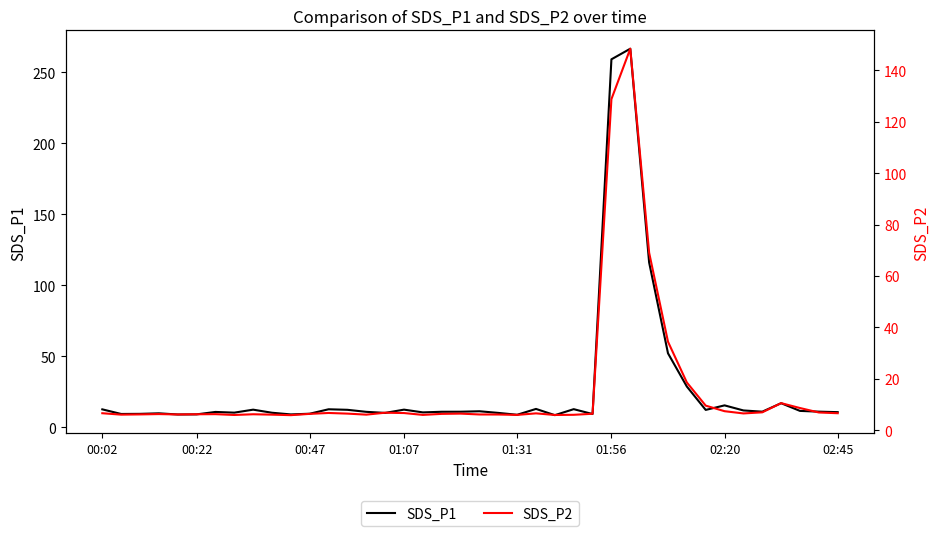

What is the lowest value of the SDS_P1 series?

8.4